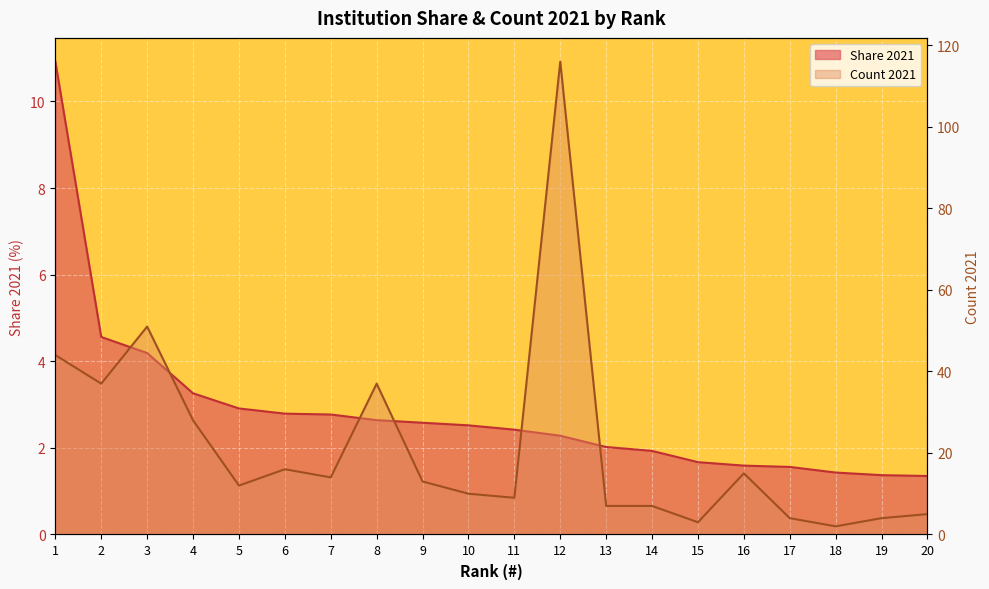

List the series in order of their peak value, highest first.

Count 2021, Share 2021